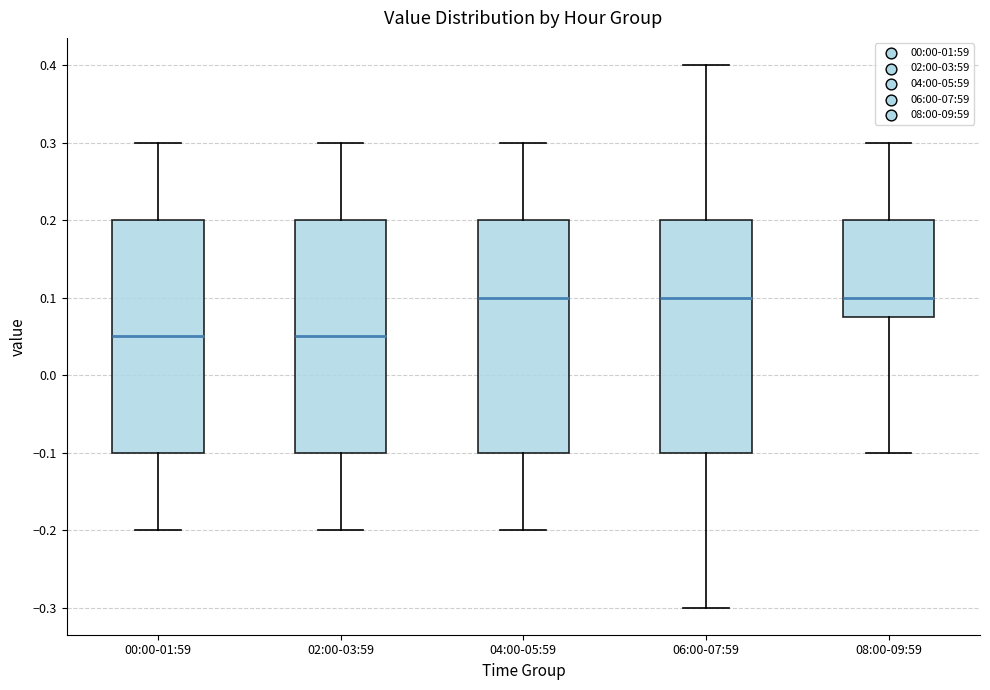

Where is the upper edge of the box for 04:00-05:59 on the y-axis? The values are not printed on the chart, so give them approximately, as read against the axis.

0.20